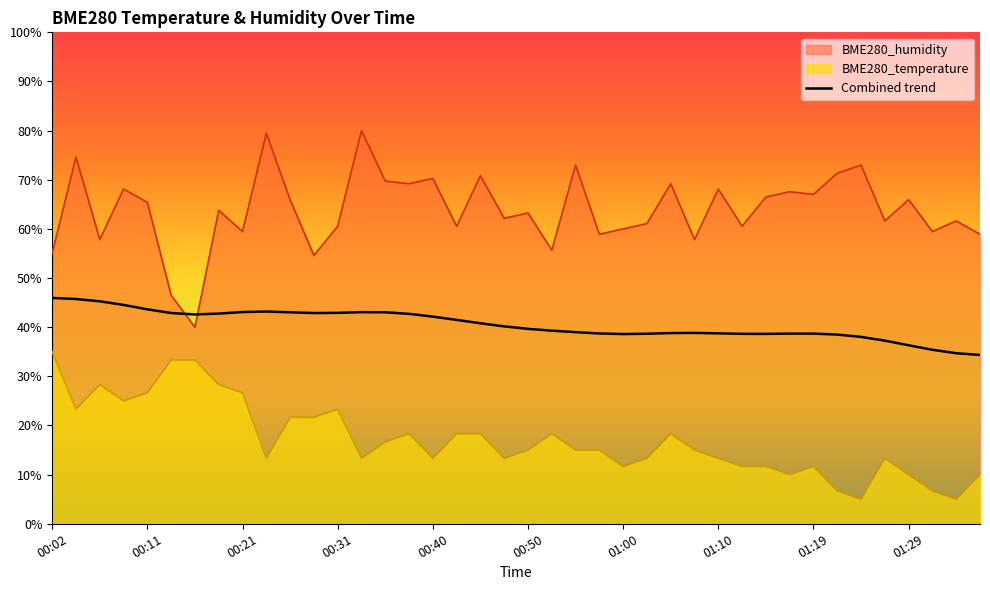

How many interior local peaks does the BME280_humidity series have?

15